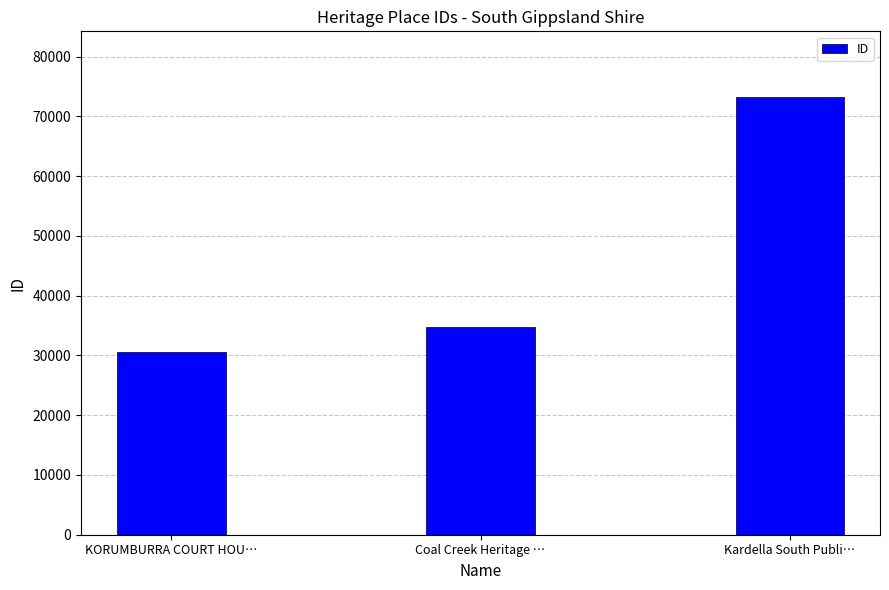

True or false: the data shows 30662 at KORUMBURRA COURT HOU….

True